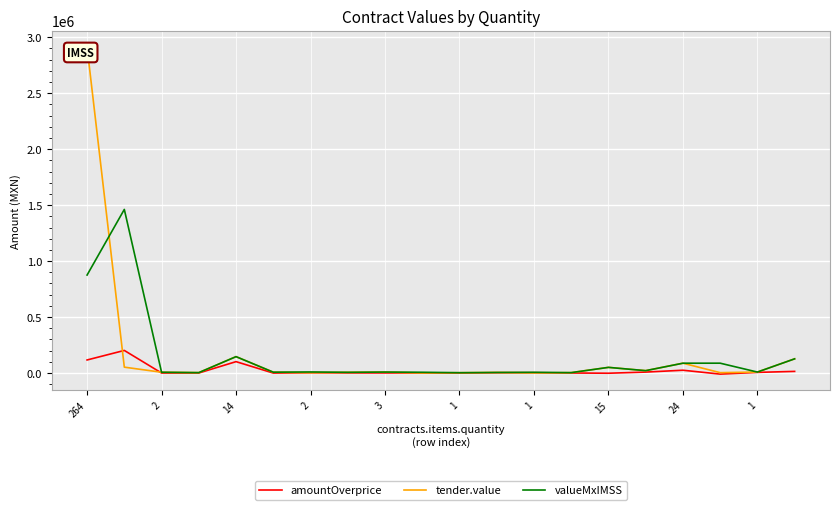

Does the chart display data point markers on the line(s)?

No